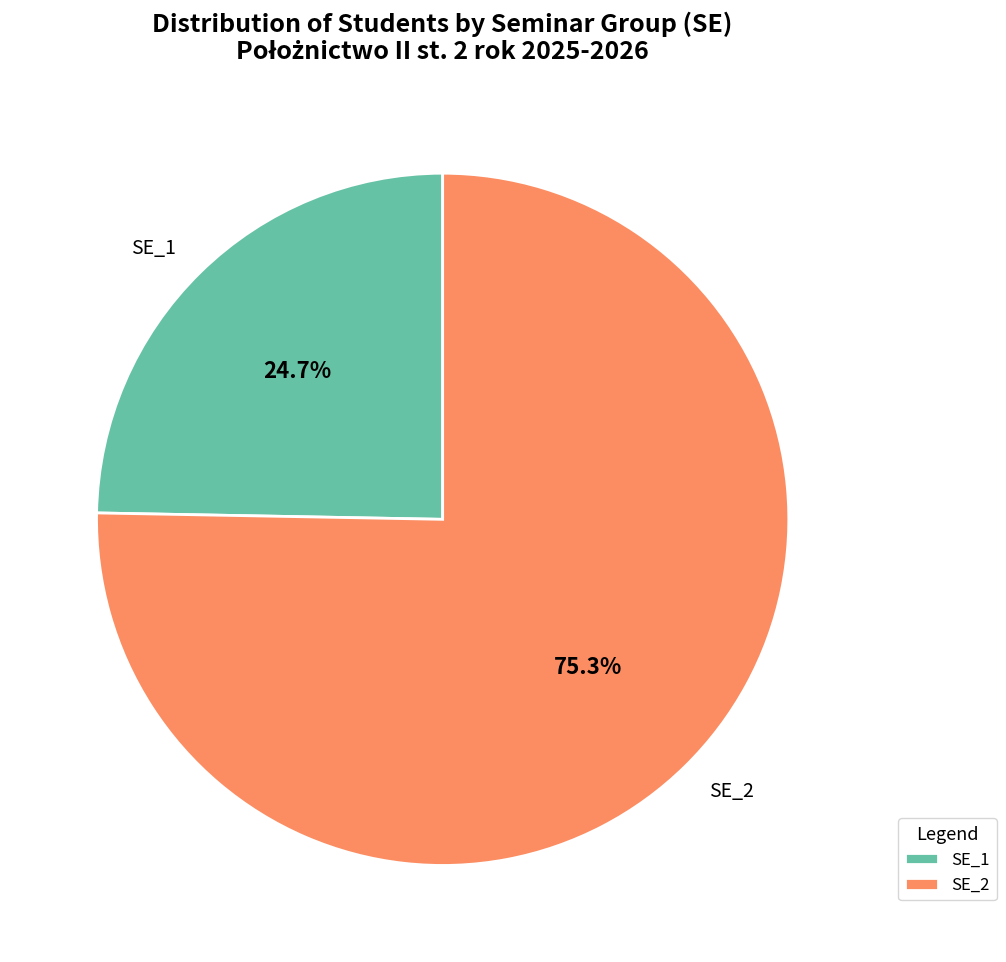

Which has a higher value, SE_2 or SE_1?

SE_2